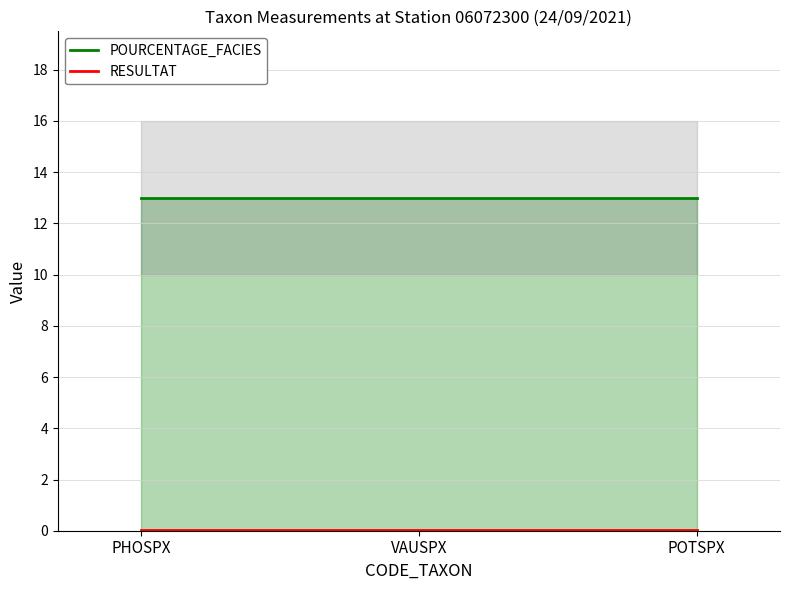

Reading left to right, extract all data points from this chart.

POURCENTAGE_FACIES: 13.0	13.0	13.0
RESULTAT: 0.0	0.0	0.0